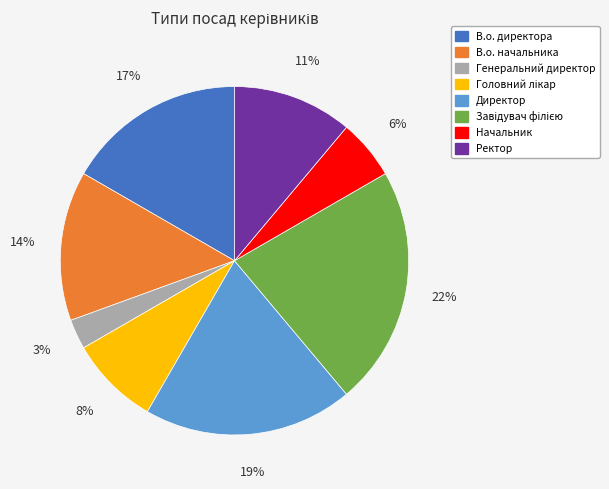

To the nearest percent, what percentage of the pie is Начальник?

6%